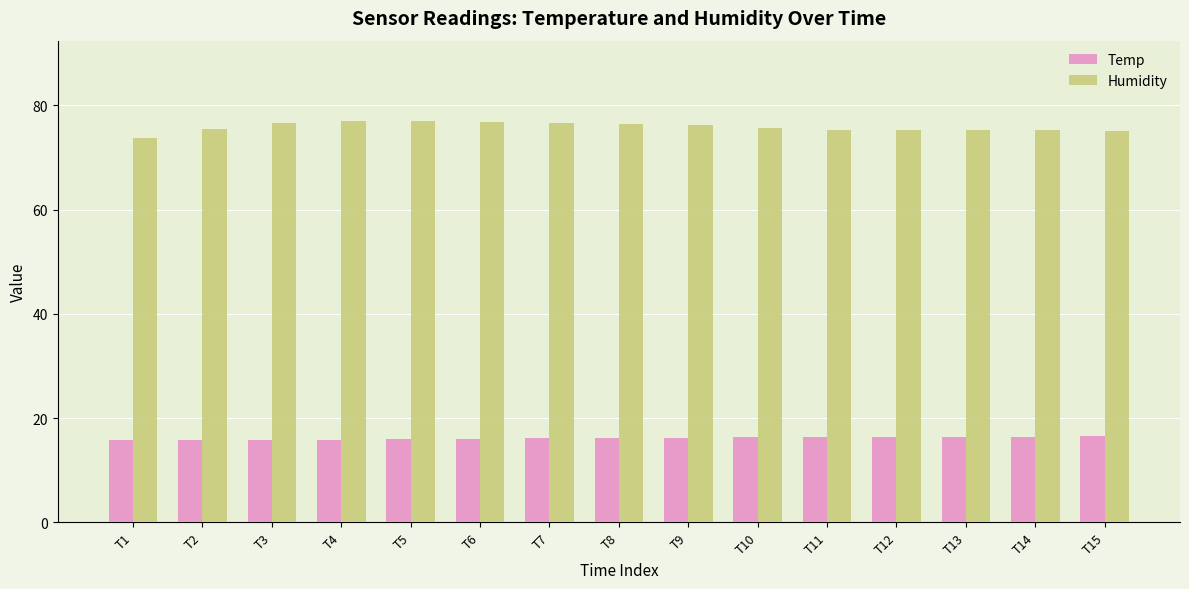

At how many categories does at least one series exceed 69?

15